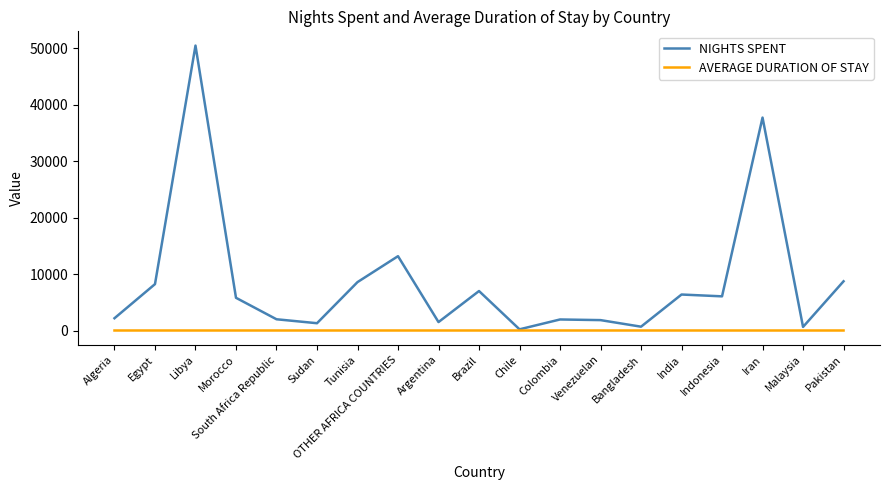

The value of NIGHTS SPENT at Tunisia is 4502.9. True or false?

False